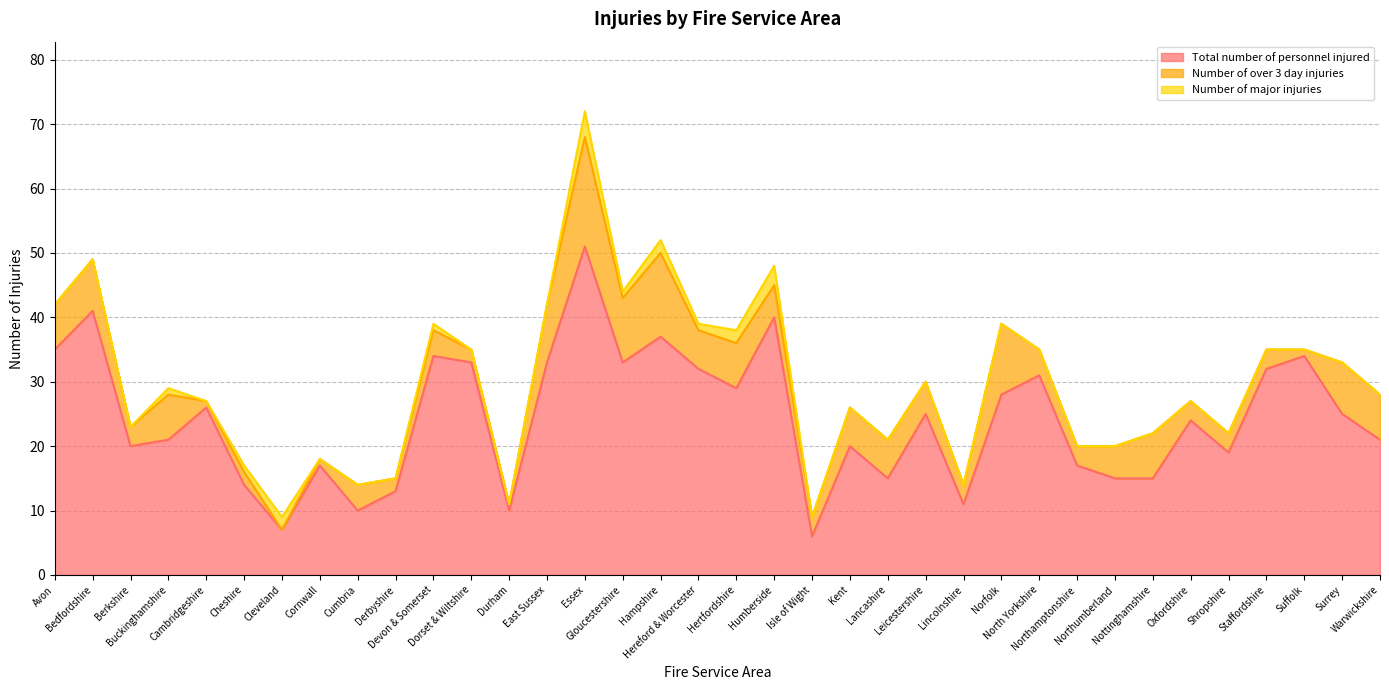

How many values in Number of over 3 day injuries are above zero?

35